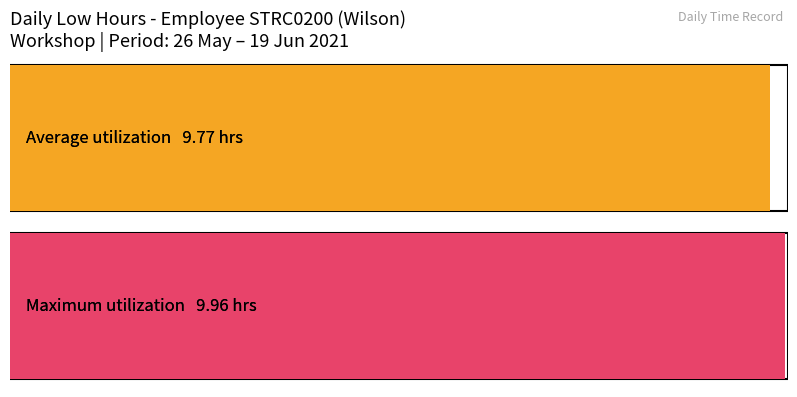

What is the greatest value displayed?

10.0